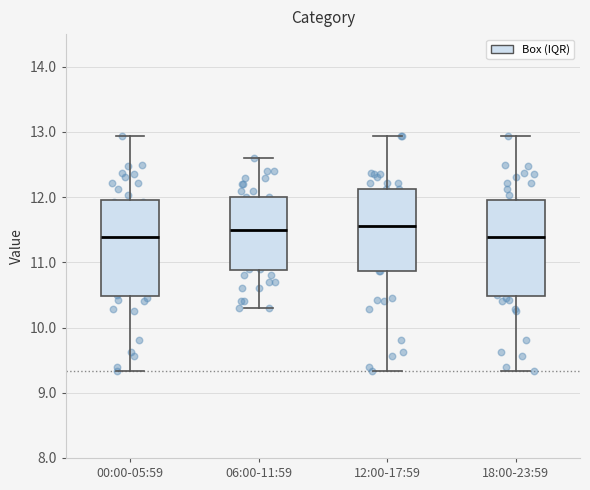

Reading left to right, read every box against the y-axis: the position of its median line, the range the box covers, and the ends of its whiskers. The values are not printed on the chart, so give them approximately, as read against the axis.

00:00-05:59: median 11.4, box 10.5 to 12.0, whiskers 9.3 to 12.9
06:00-11:59: median 11.5, box 10.9 to 12.0, whiskers 10.3 to 12.6
12:00-17:59: median 11.6, box 10.9 to 12.1, whiskers 9.3 to 12.9
18:00-23:59: median 11.4, box 10.5 to 12.0, whiskers 9.3 to 12.9